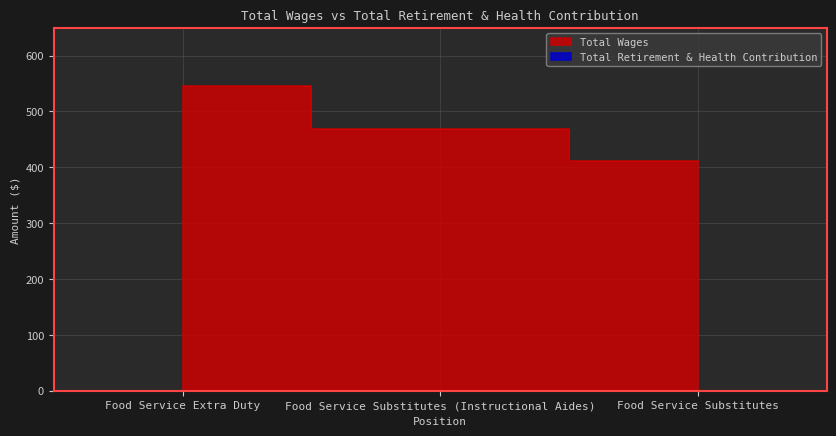

What is the difference between the maximum and minimum values?

134